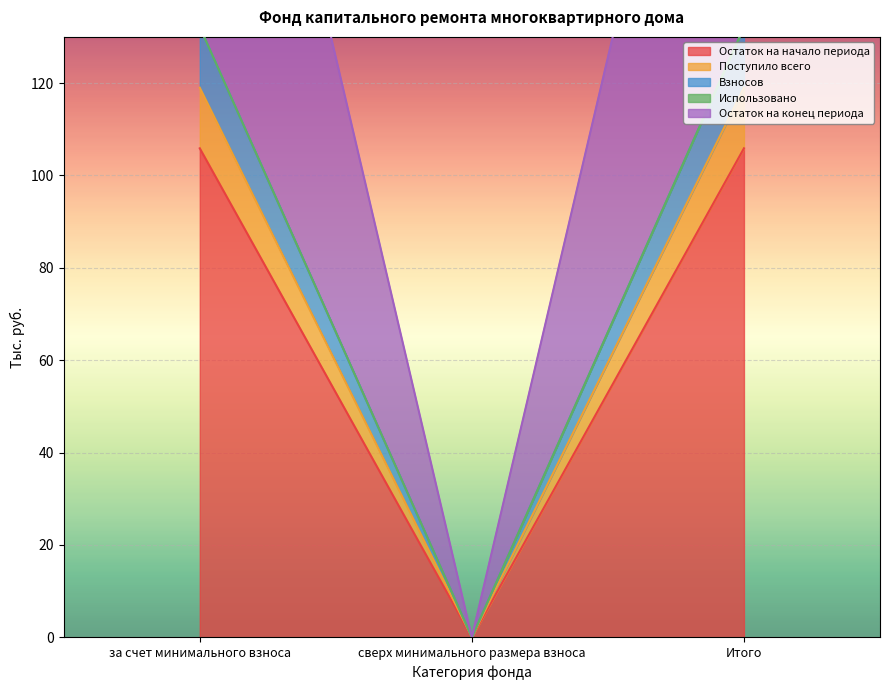

What is the maximum value for Остаток на начало периода?

105.9